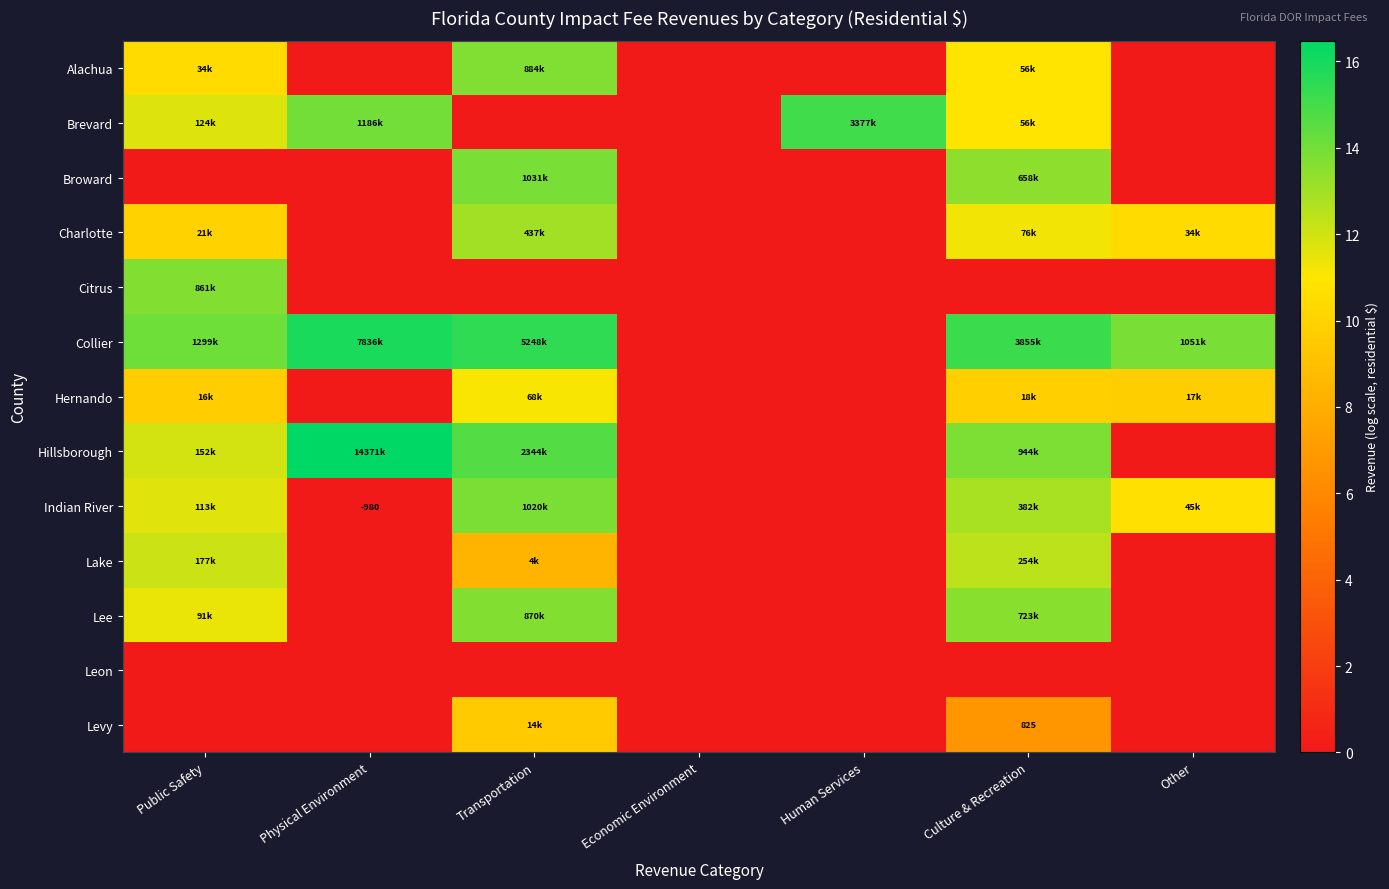

Is the value of Brevard at Transportation greater than the value of Leon at Public Safety?

No